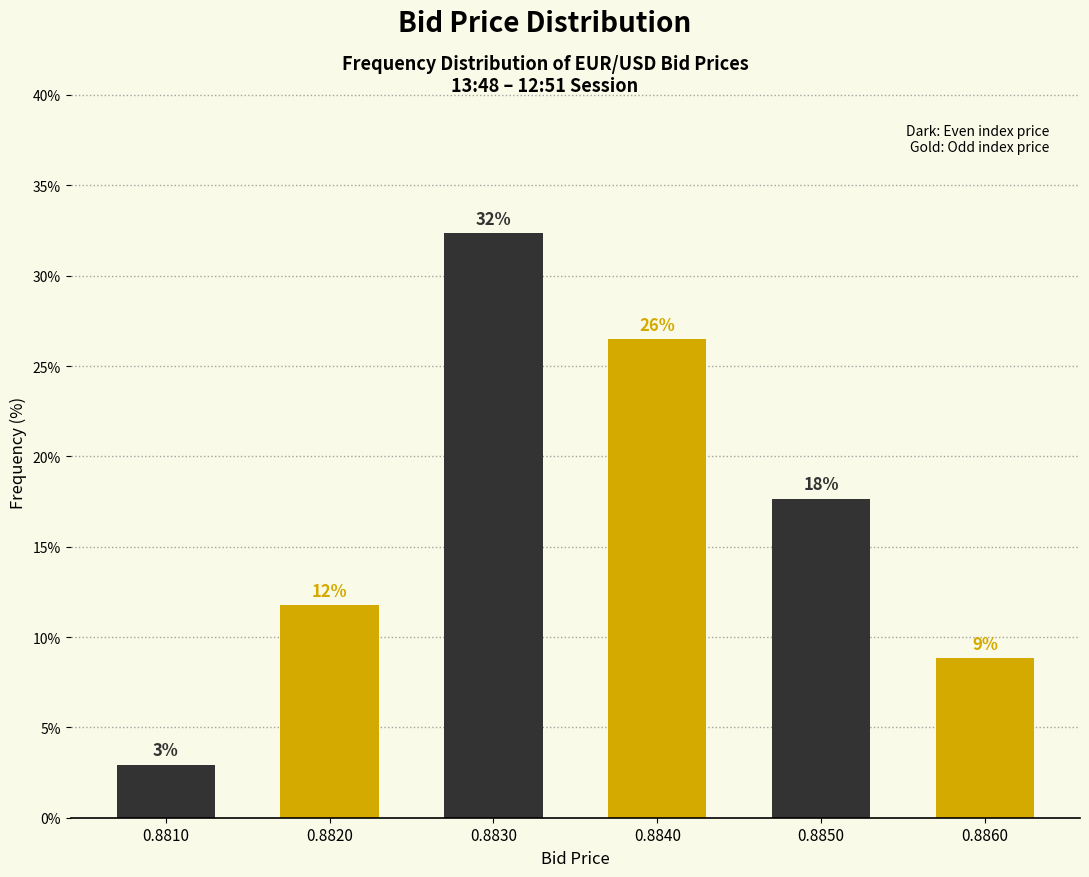

Are the bars horizontal?

No